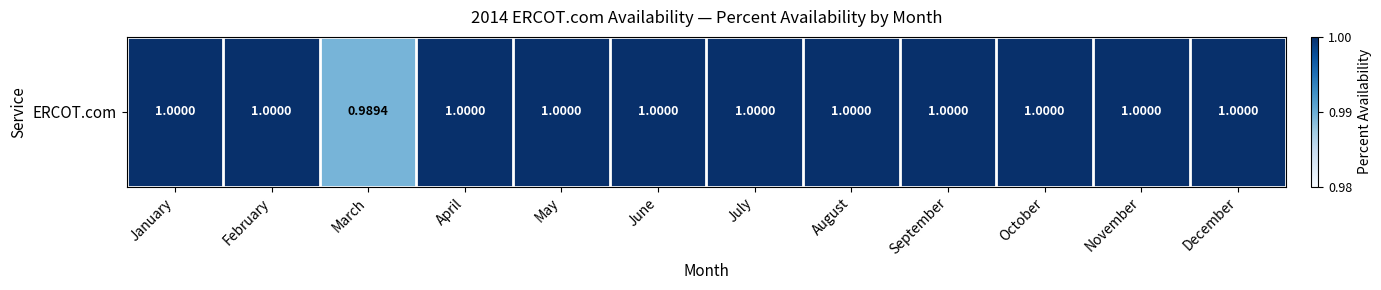

Where is the data nearest to the value 0?

March